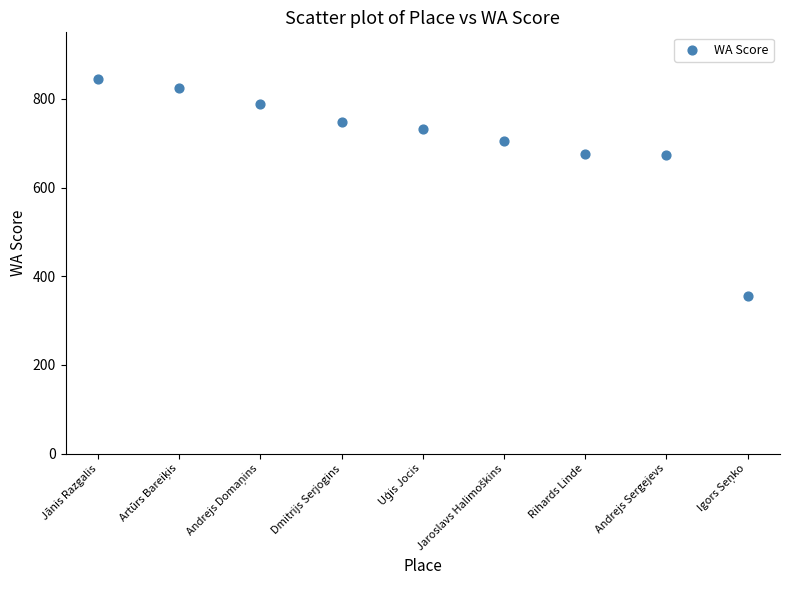

What is the average X value?

5